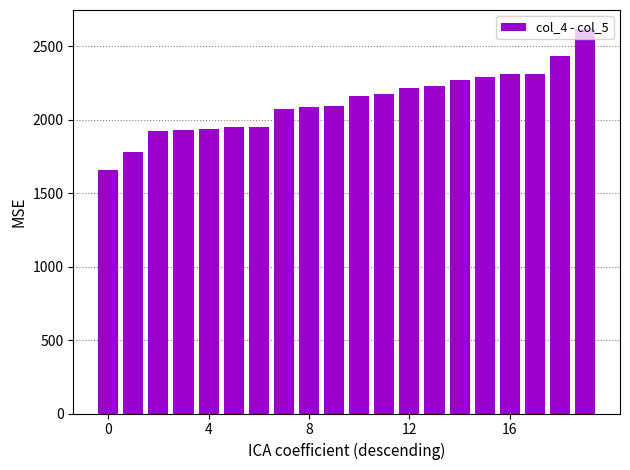

What is the value of the 7th bar from the left?

1954